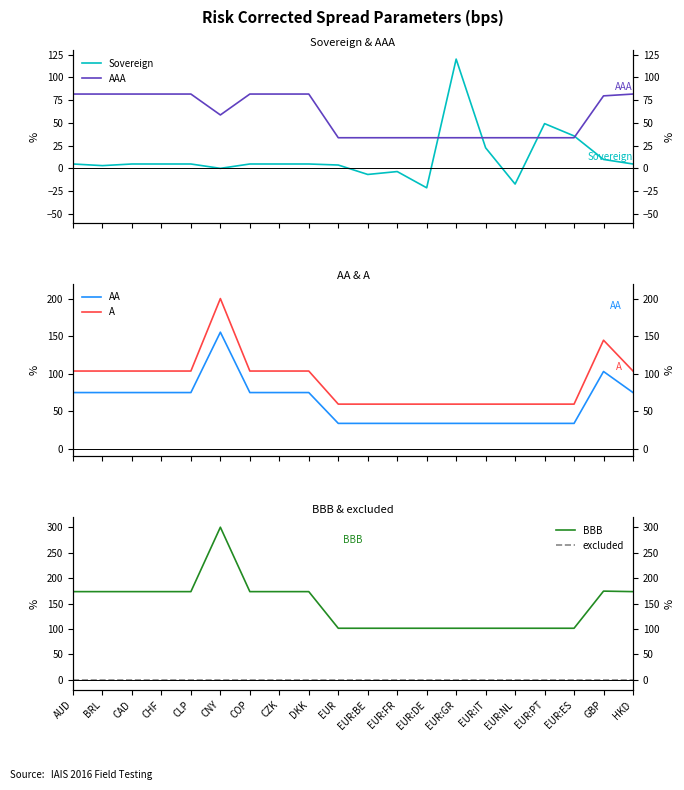

Which series has the largest total across all categories?

BBB